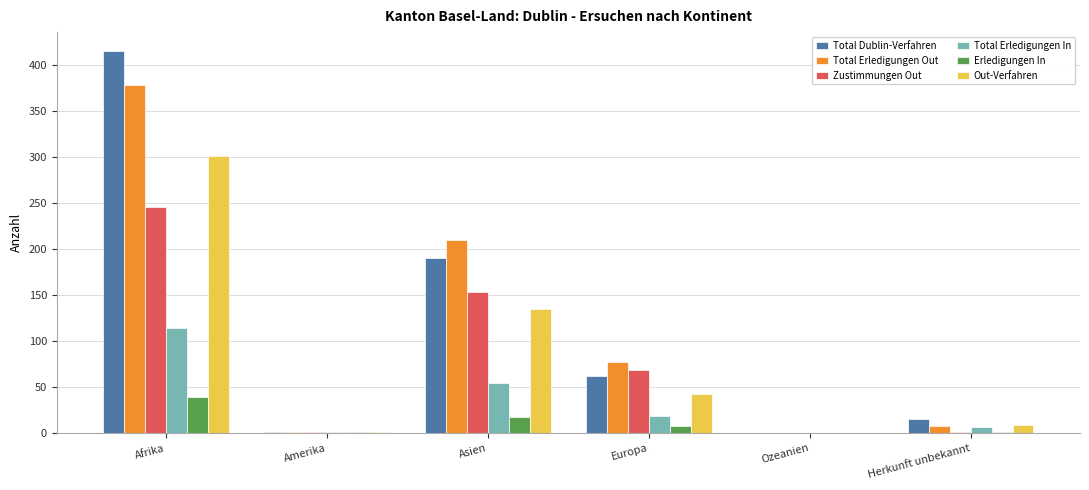

Which series has the widest spread of values?

Total Dublin-Verfahren